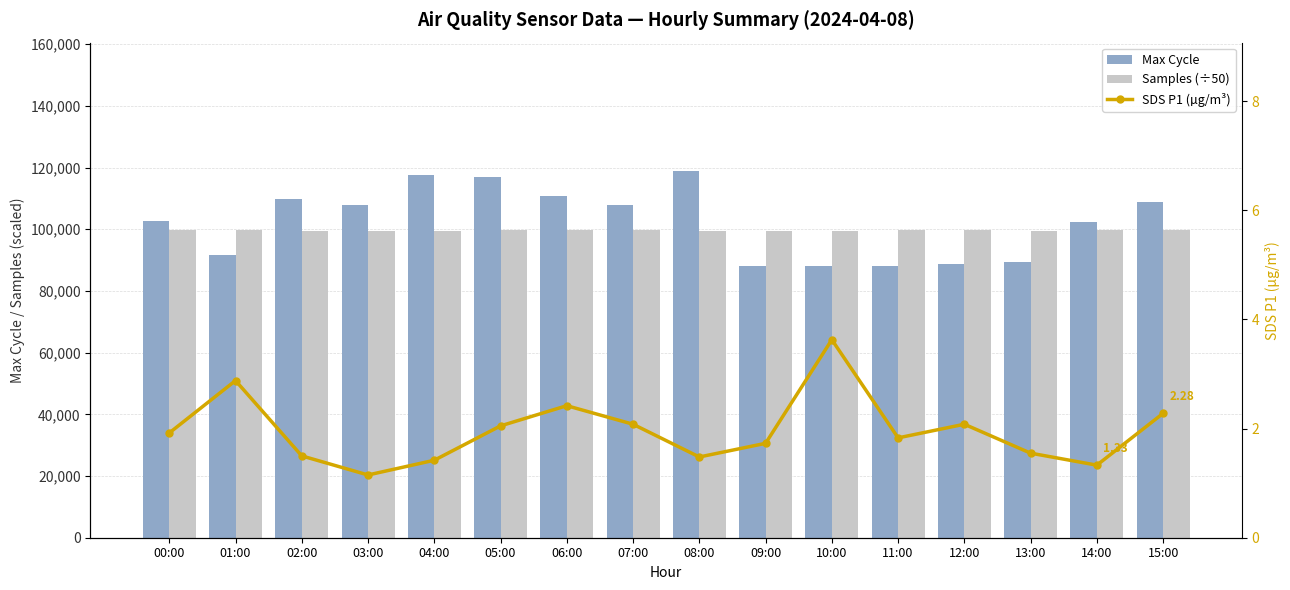

Where is Max Cycle nearest to the value 103407?

00:00